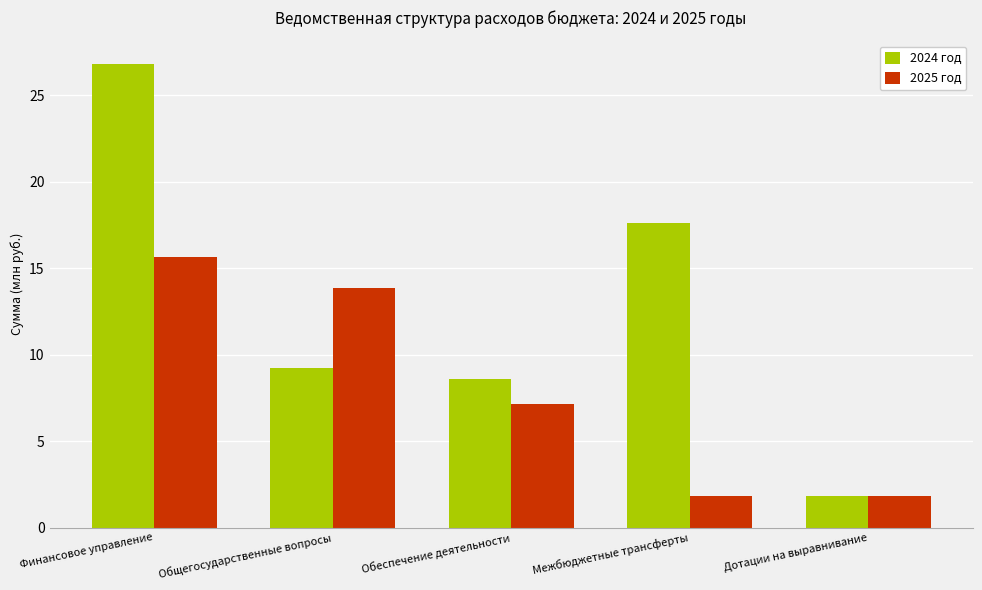

List the labels in order of 2024 год value, smallest first.

Дотации на выравнивание, Обеспечение деятельности, Общегосударственные вопросы, Межбюджетные трансферты, Финансовое управление